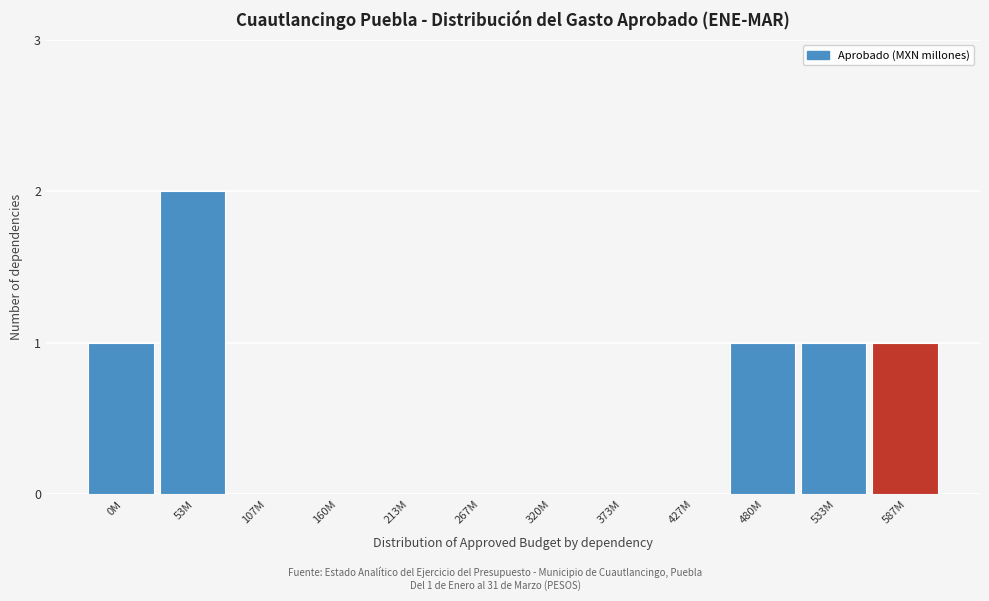

Reading left to right, list all the values displayed in this chart.

0M=1	53M=2	107M=0	160M=0	213M=0	267M=0	320M=0	373M=0	427M=0	480M=1	533M=1	587M=1